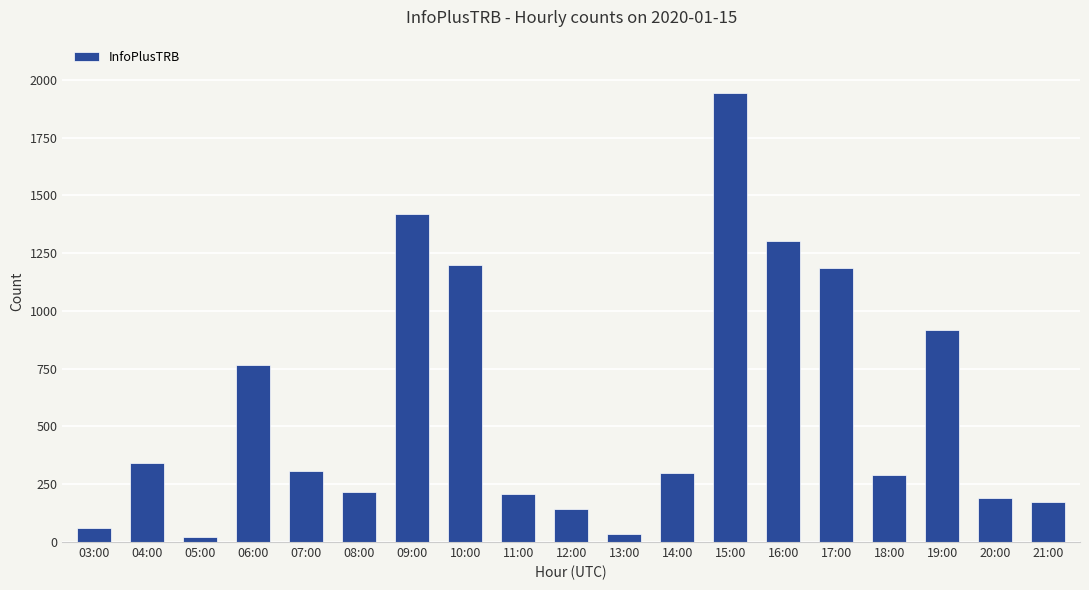

The chart shows a value of 765 at 06:00. True or false?

True